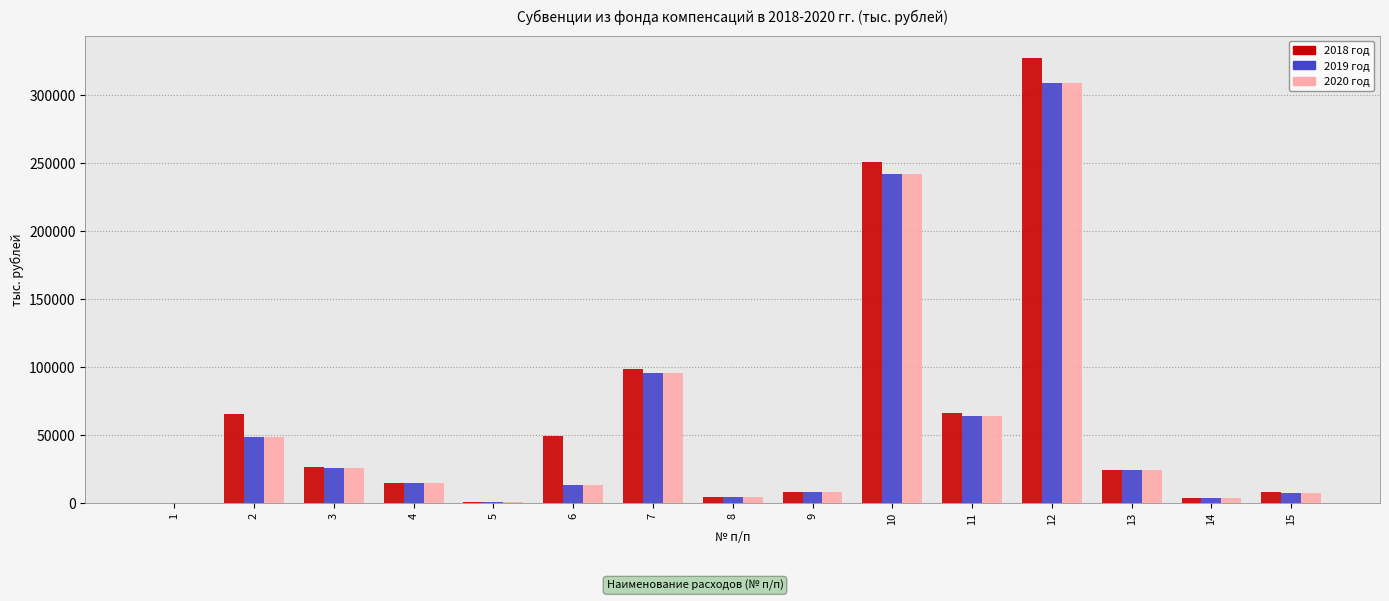

How many groups of bars are there?

15